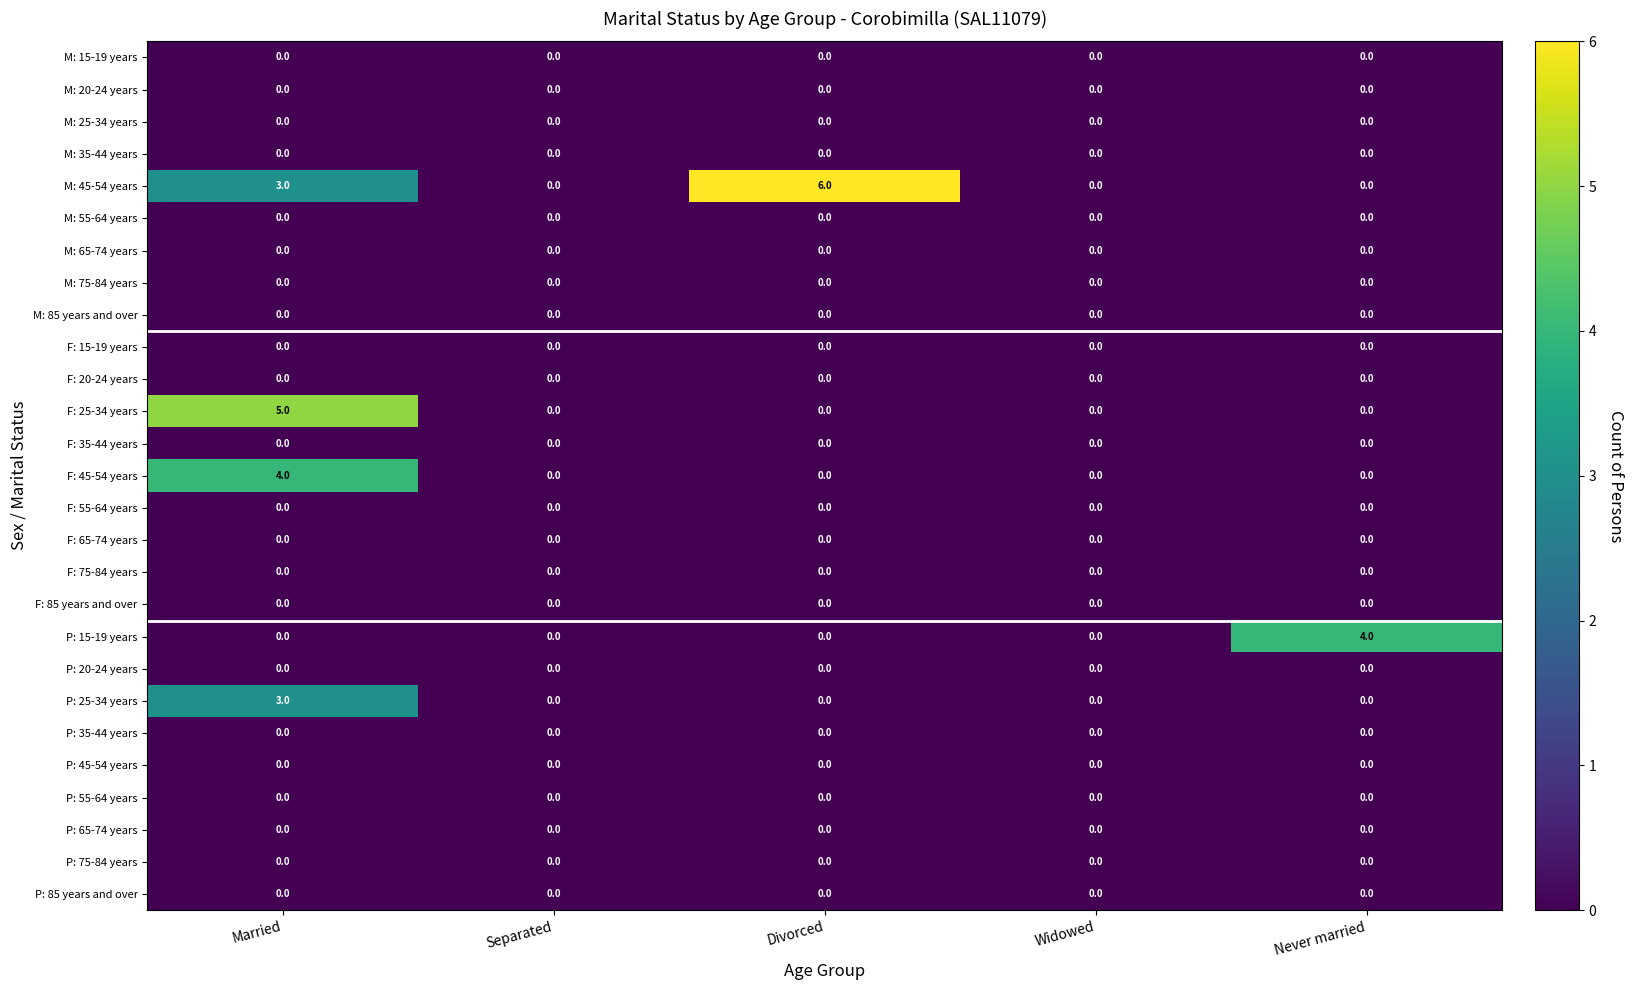

Which category has the highest value across all series?

Divorced